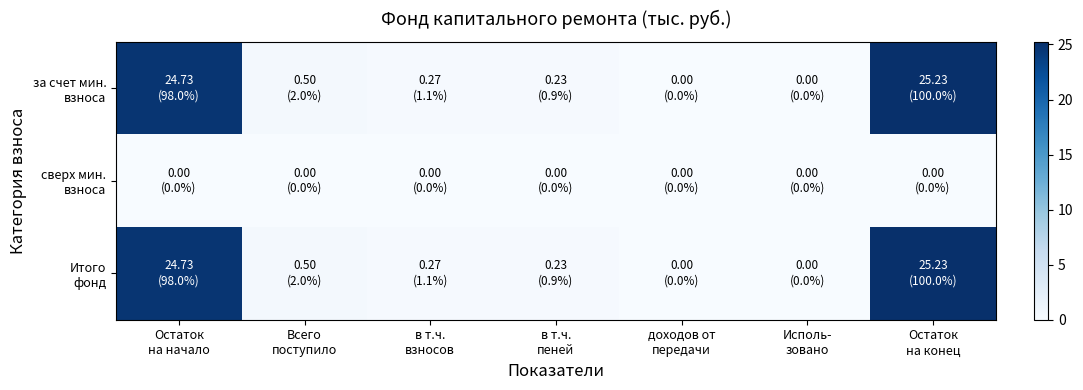

What is the spread (max minus min) of values at Остаток
на начало?

24.7